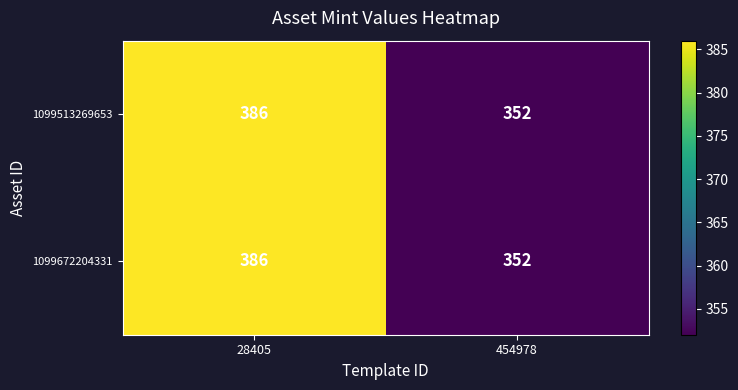

At how many categories does at least one series exceed 373?

1